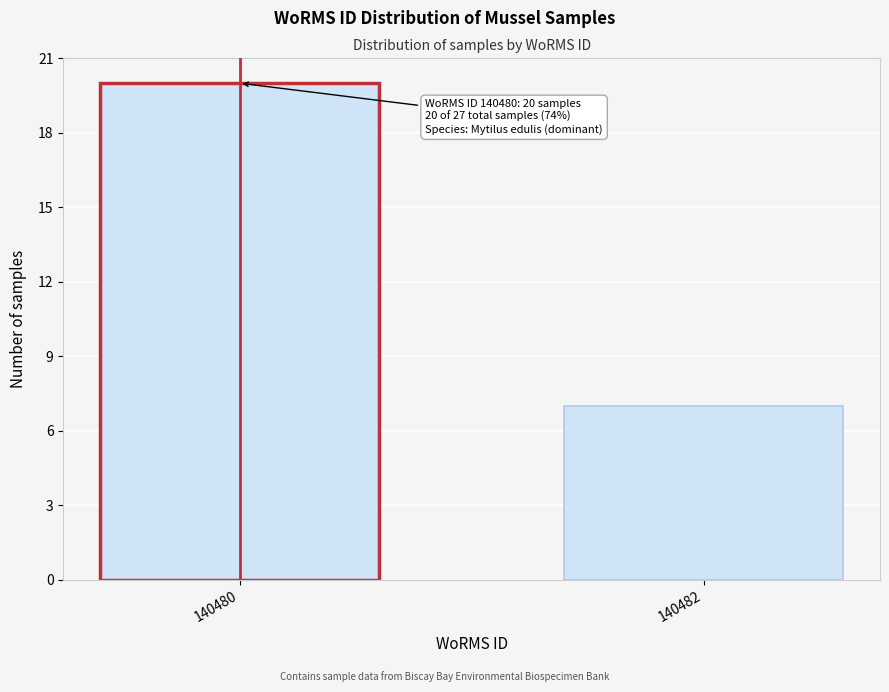

Reading left to right, what are all the values shown in this chart?

140480=20	140482=7